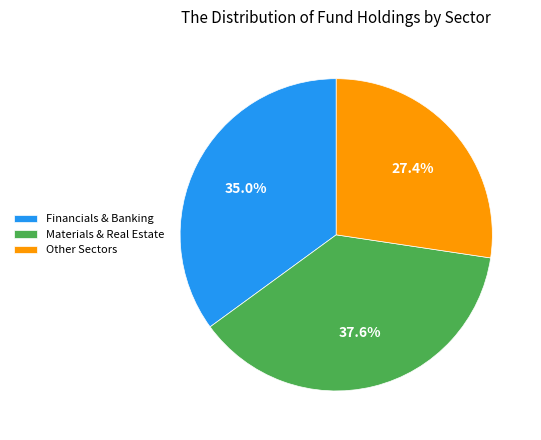

What is the ratio of the value at Materials & Real Estate to the value at Financials & Banking?

1.1